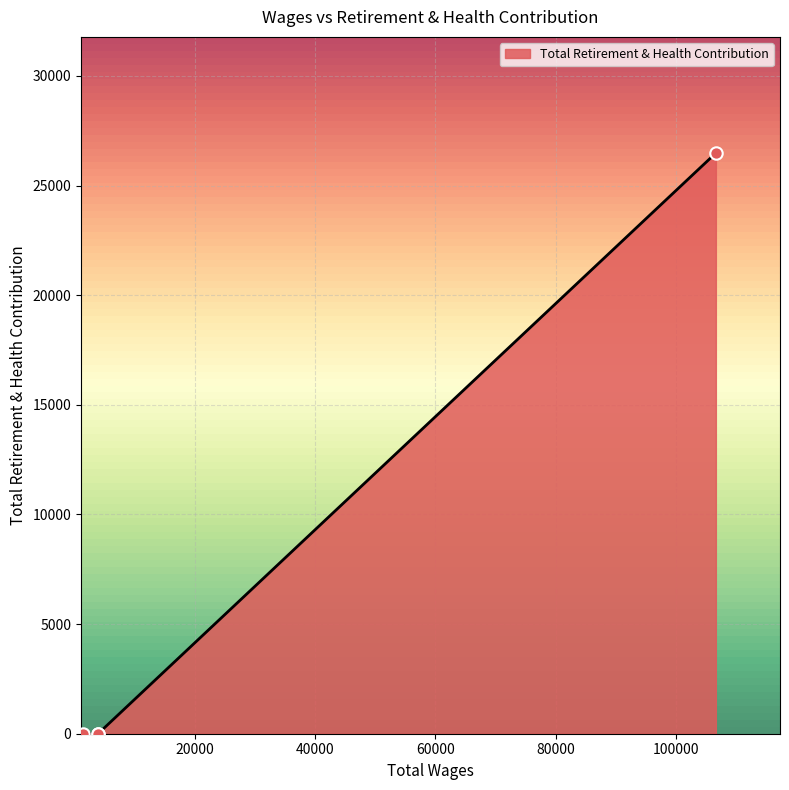

What is the sum of all values?

26482